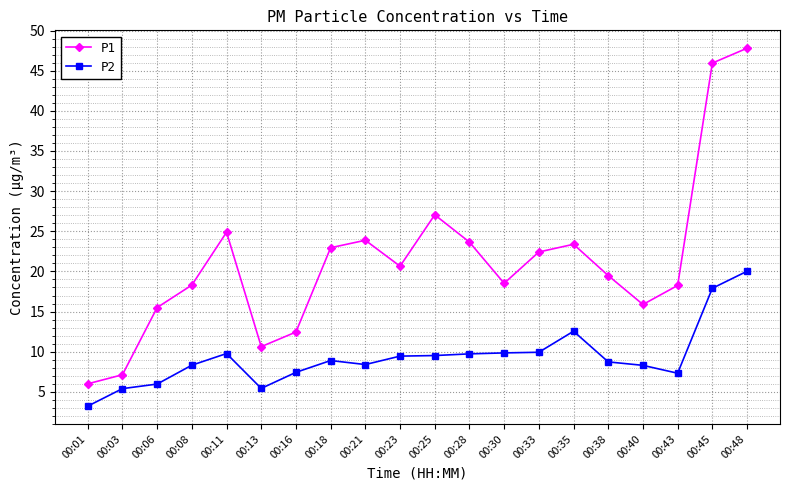

What is the average value of the P1 series?

21.2